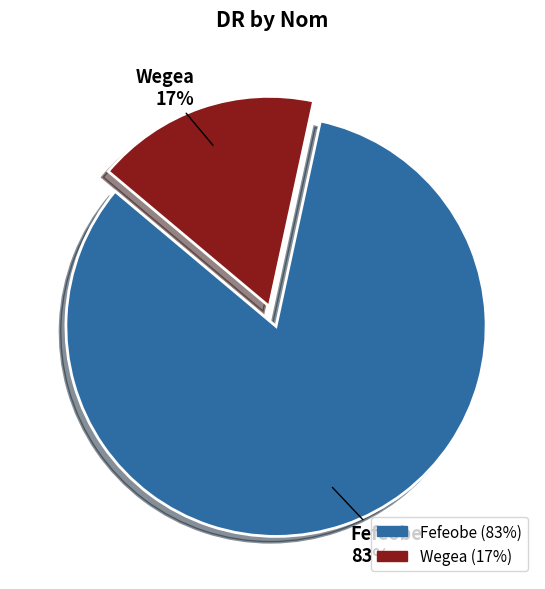

Which category has the biggest portion of the pie?

Fefeobe